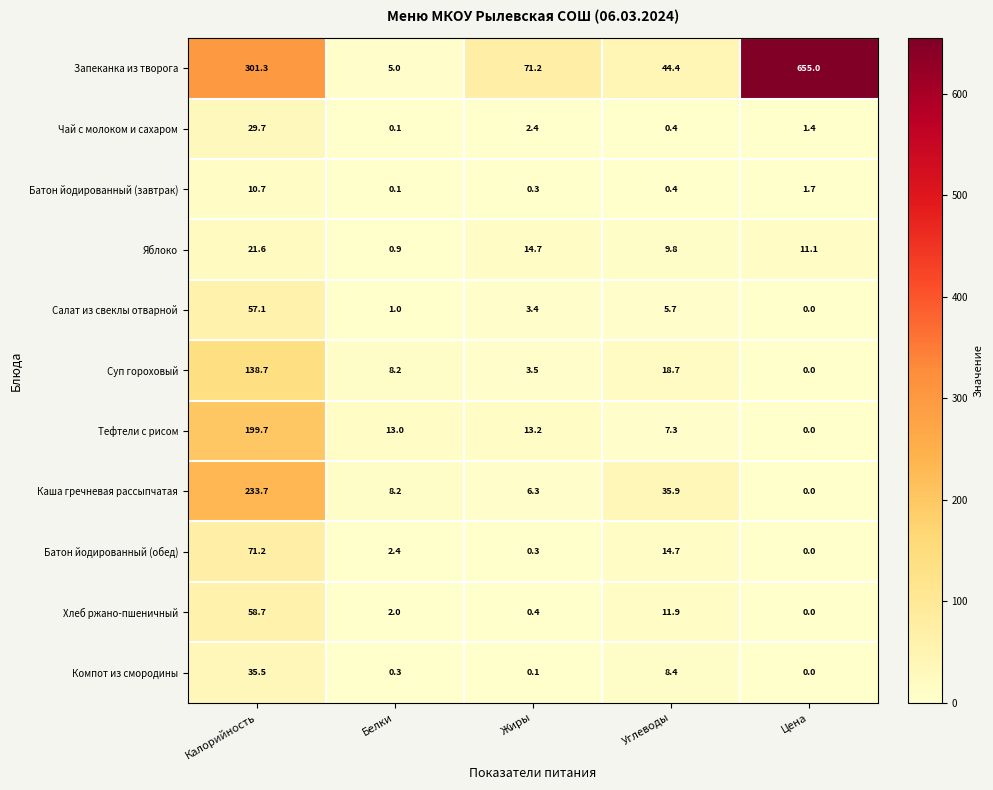

What is the difference between the second highest and minimum values in the Каша гречневая рассыпчатая series?

35.9